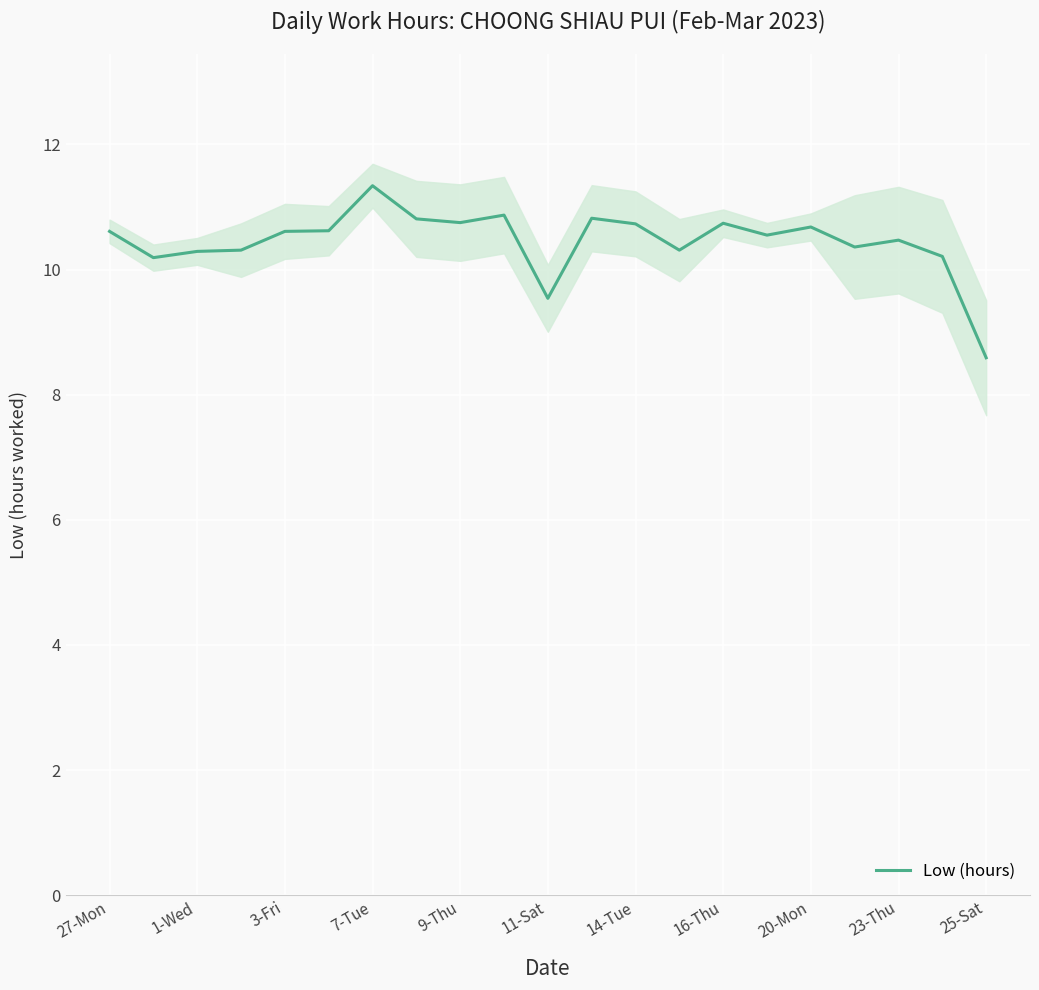

The value of Low (hours) at 3-Fri is 10.6. True or false?

True